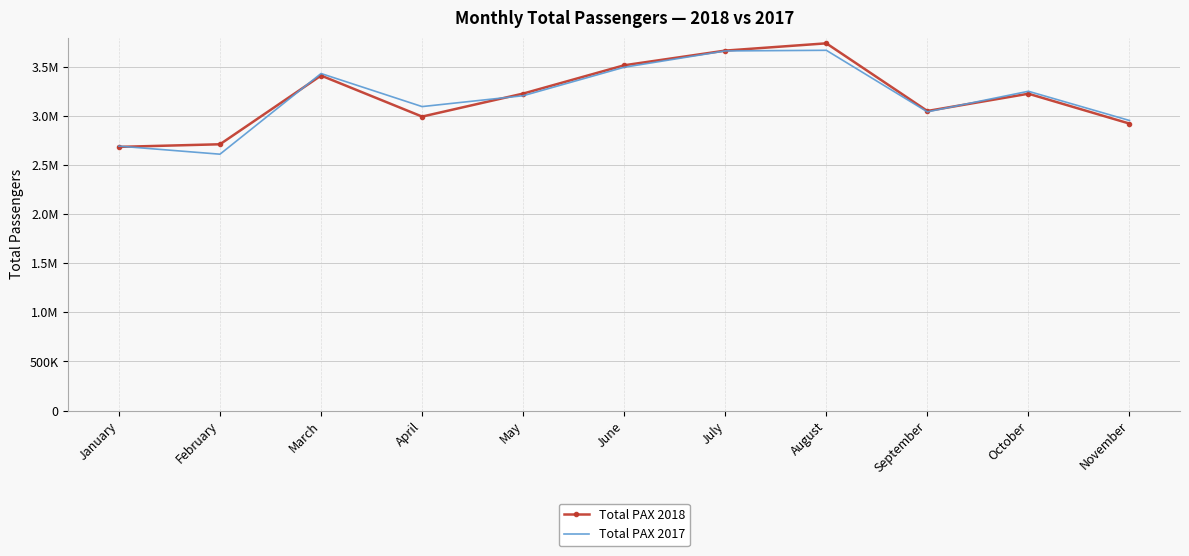

What are all the series names shown in the legend?

Total PAX 2018, Total PAX 2017